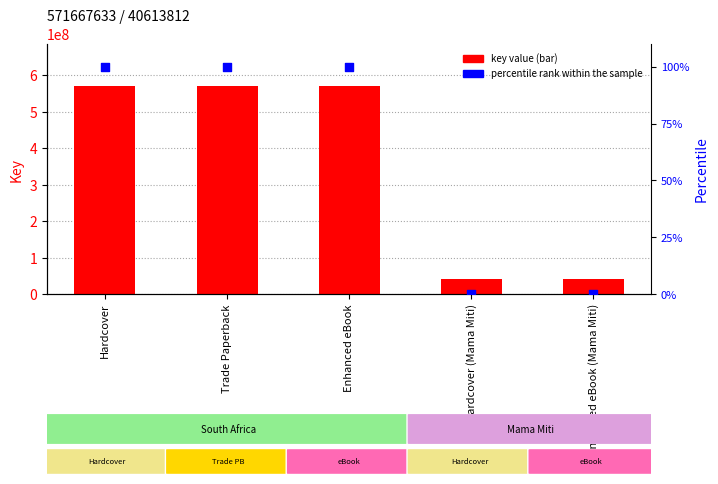

What is the total value across all series at Hardcover?

571667733